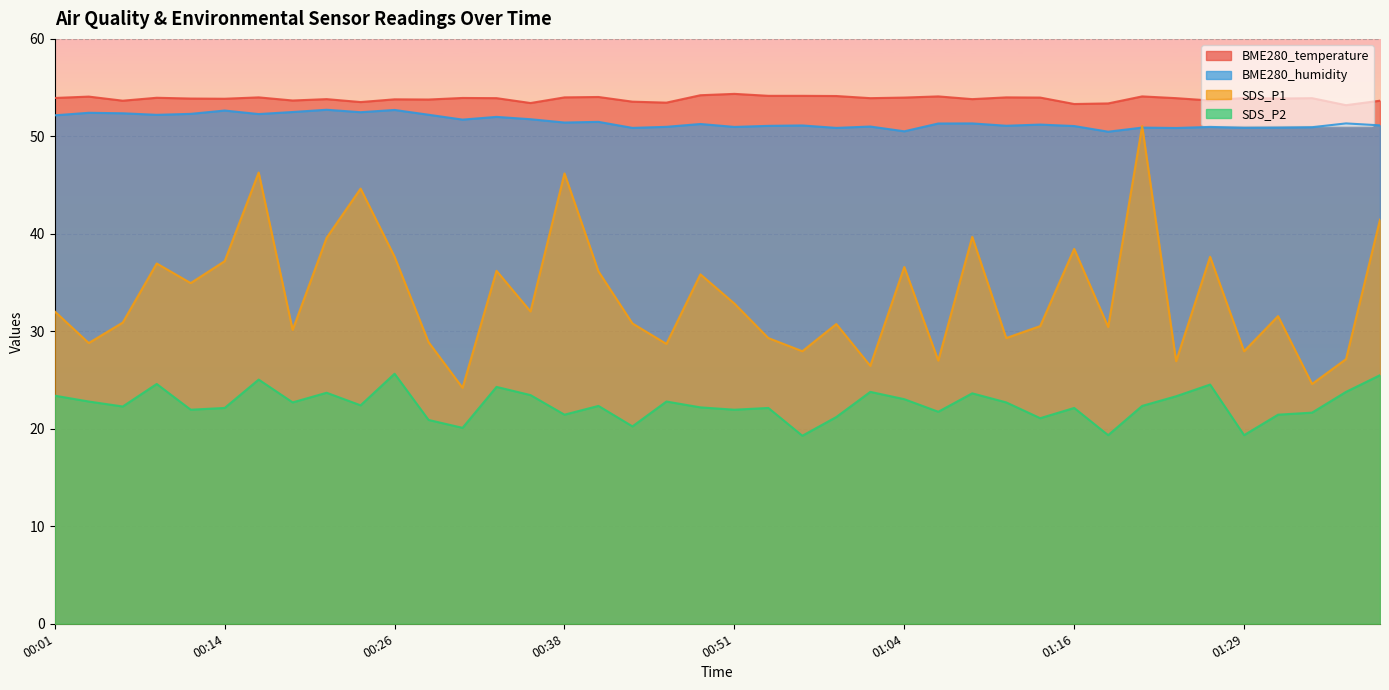

Where is the first local maximum for SDS_P1?

00:09